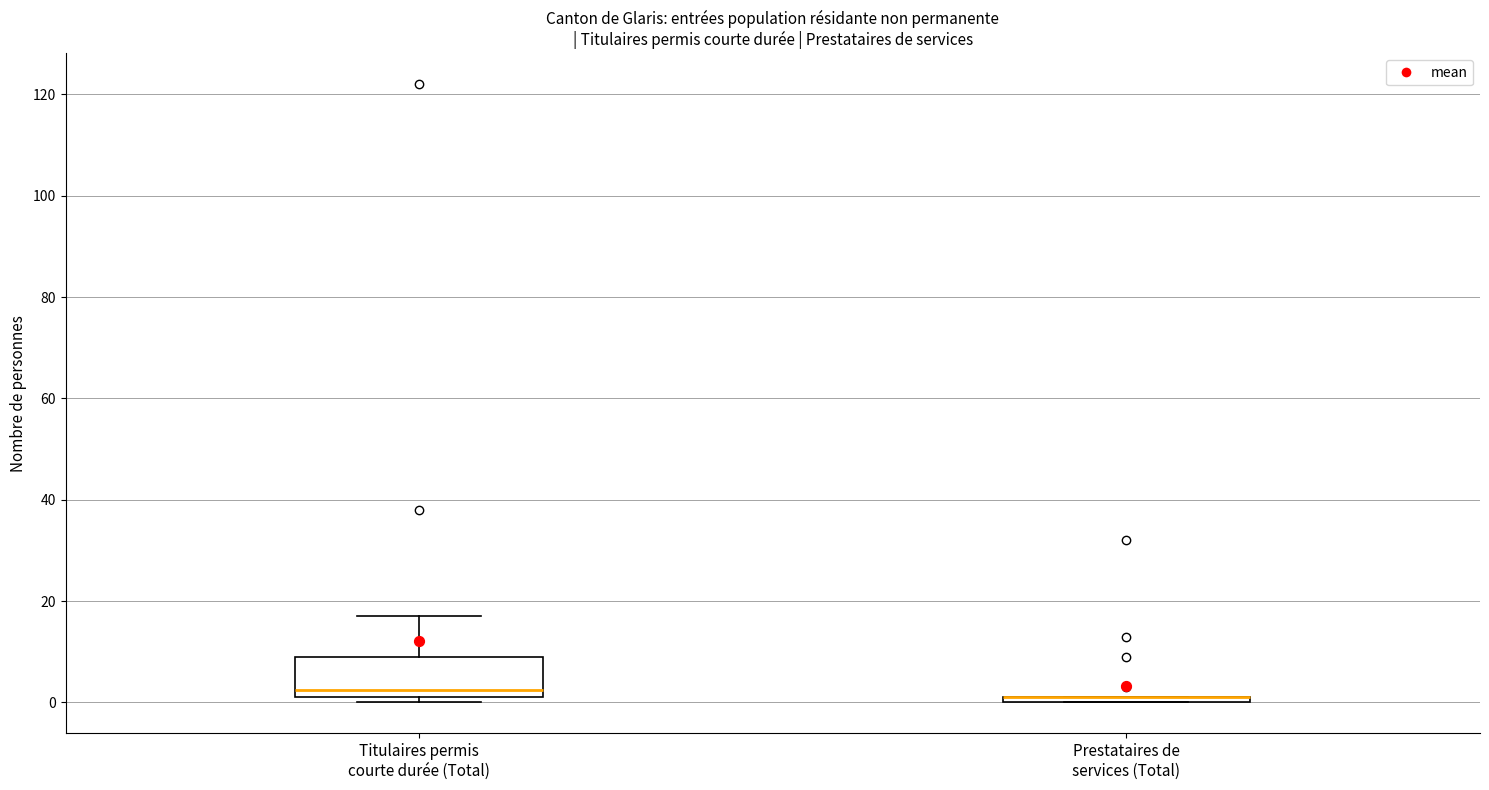

Comparing the boxes themselves (not the whiskers), which one is the tallest?

Titulaires permis courte durée (Total)